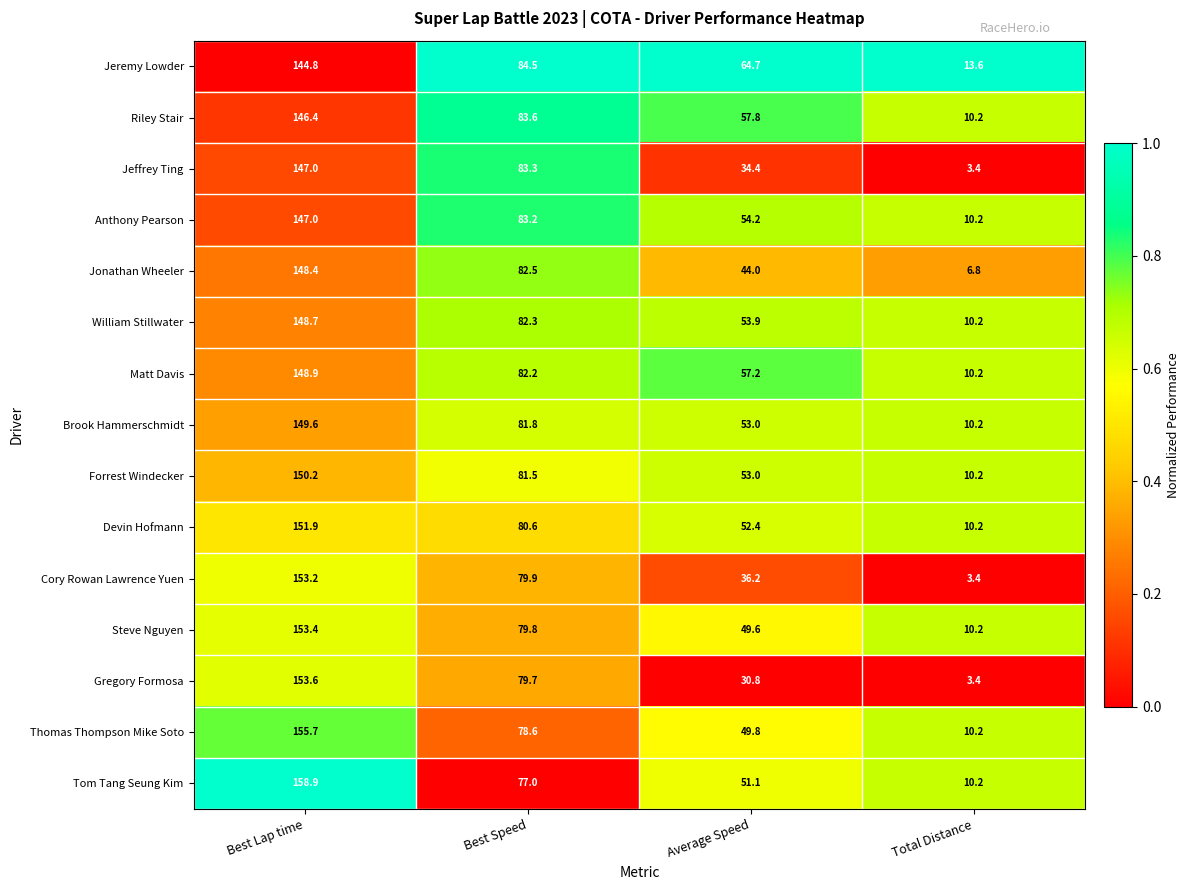

At which category is the sum across all series the highest?

Best Lap time